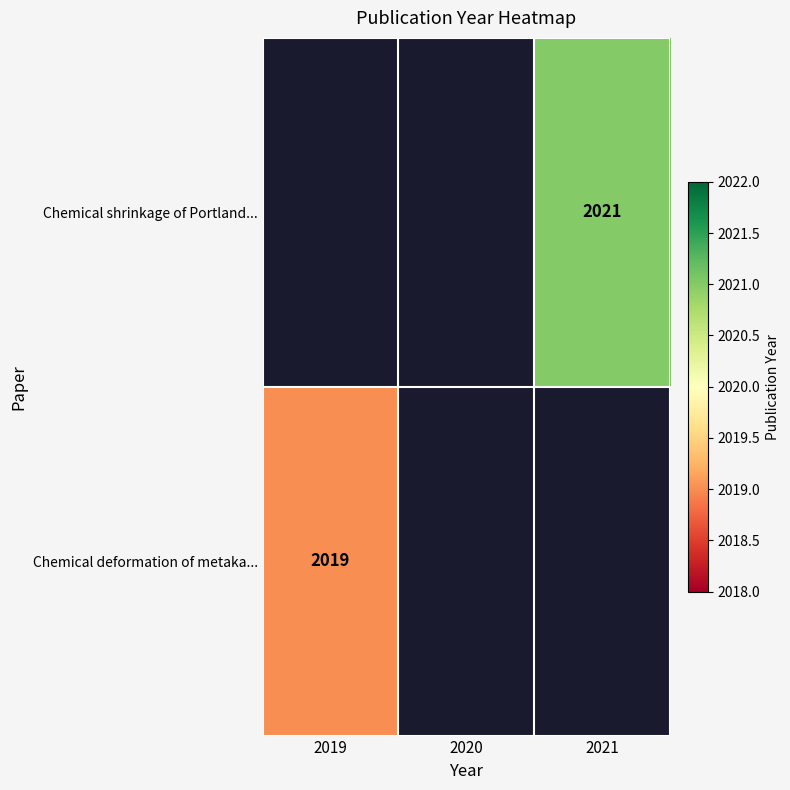

The value of Chemical shrinkage of Portland... at 2021 is 2021. True or false?

True